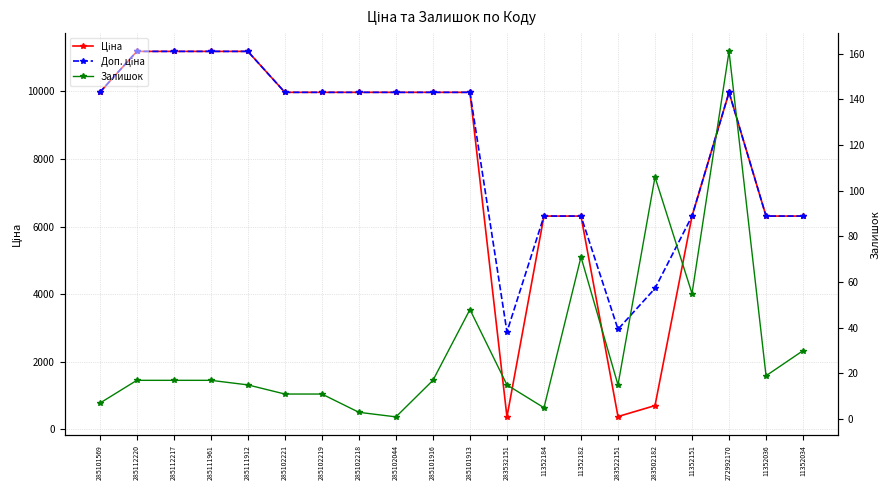

What is the highest value of the Залишок series?

161.0